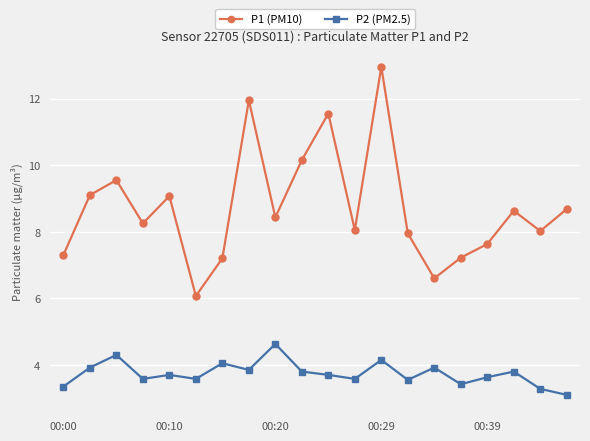

List the series in order of their overall mean, highest first.

P1 (PM10), P2 (PM2.5)